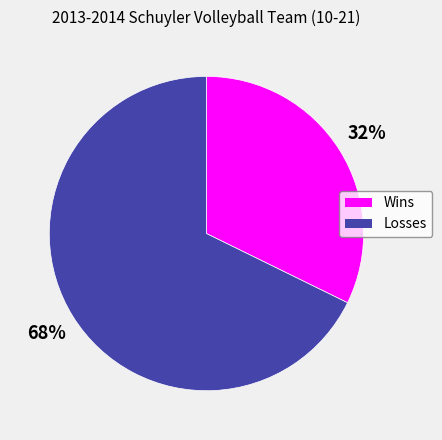

To the nearest percent, what is the average slice percentage?

50%